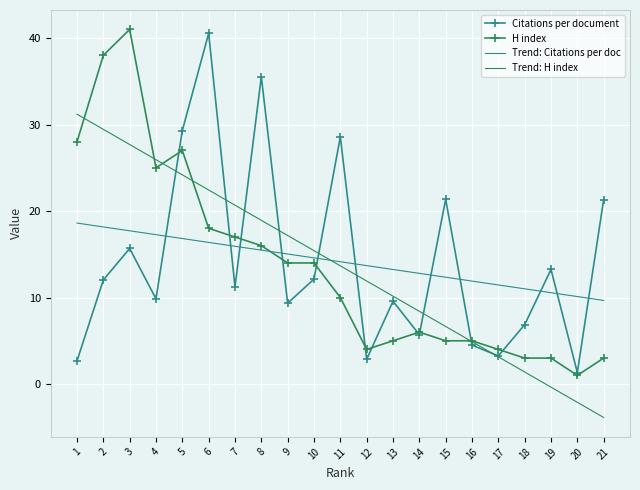

How many intersections are there between Citations per document and Trend: Citations per doc?

11